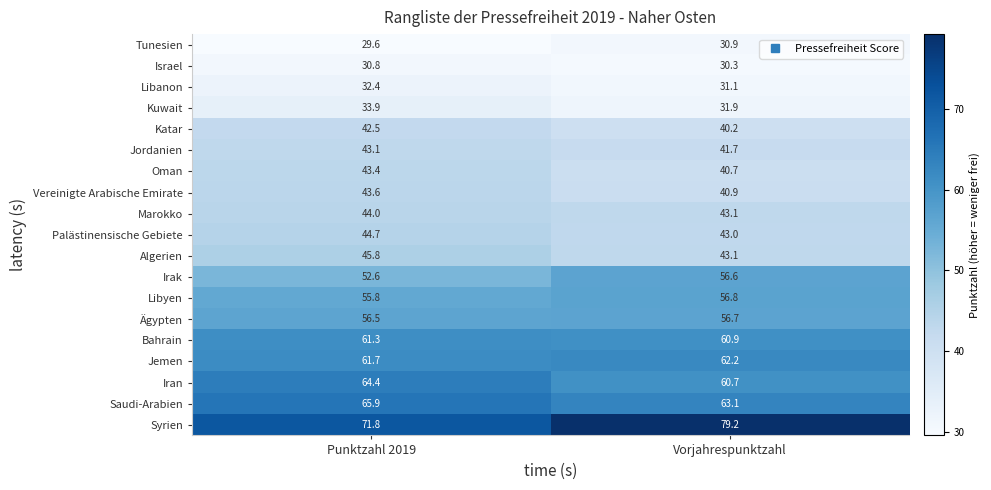

The value of Libanon at Vorjahrespunktzahl is 49.7. True or false?

False